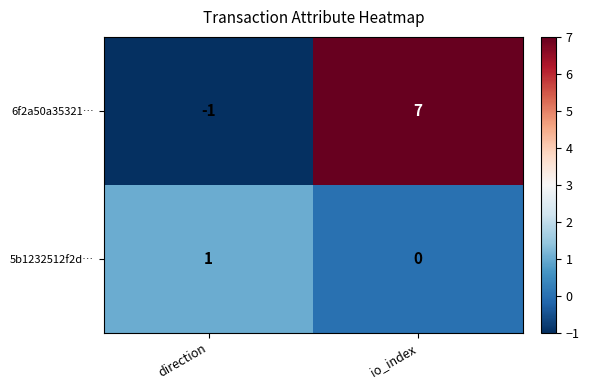

Which series has the largest range (max minus min)?

6f2a50a35321…